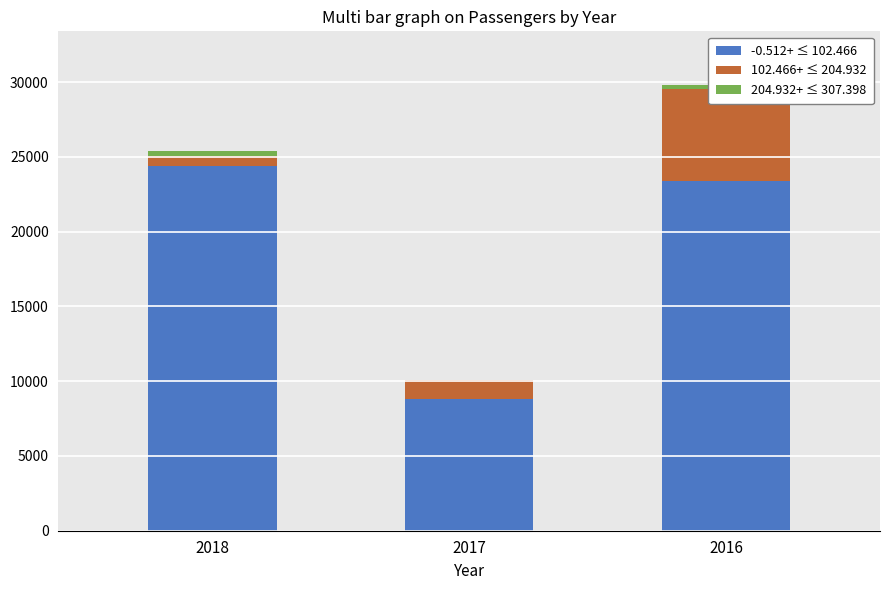

What is the total value across all series at 2017?

10090.5